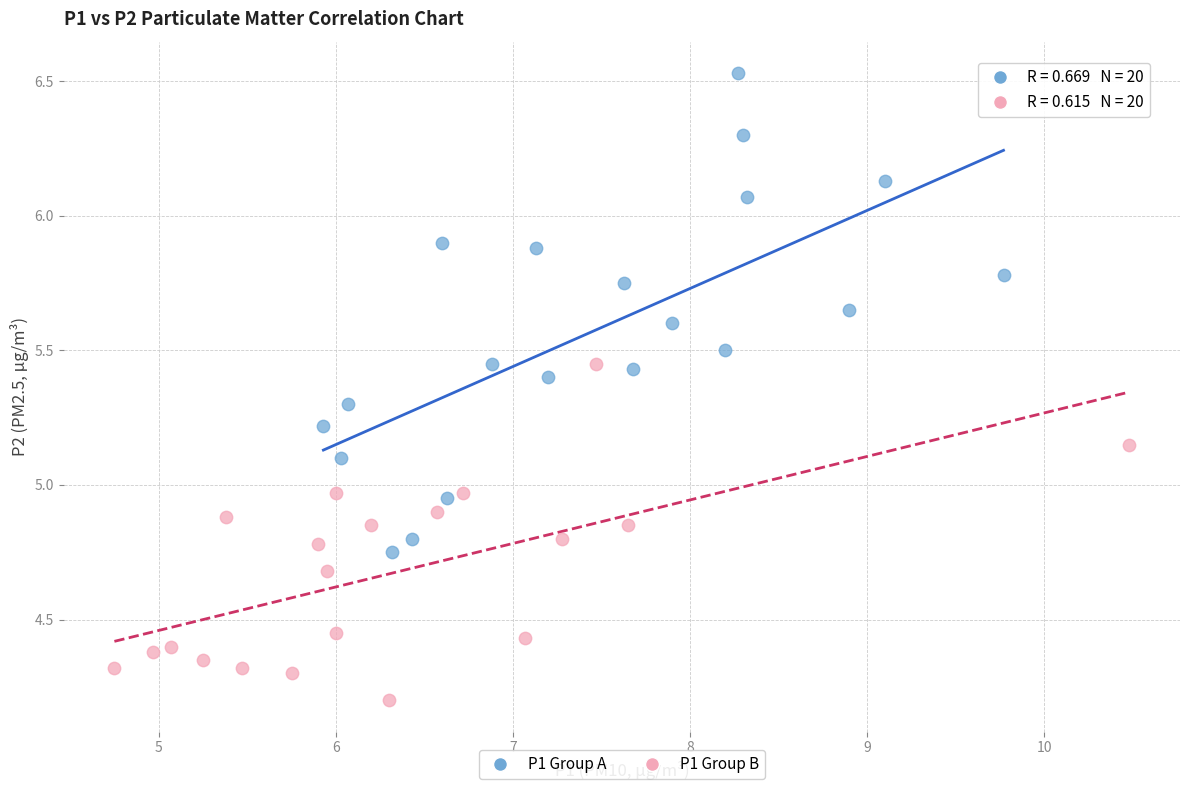

Which series has the widest spread of Y values?

P1 Group A